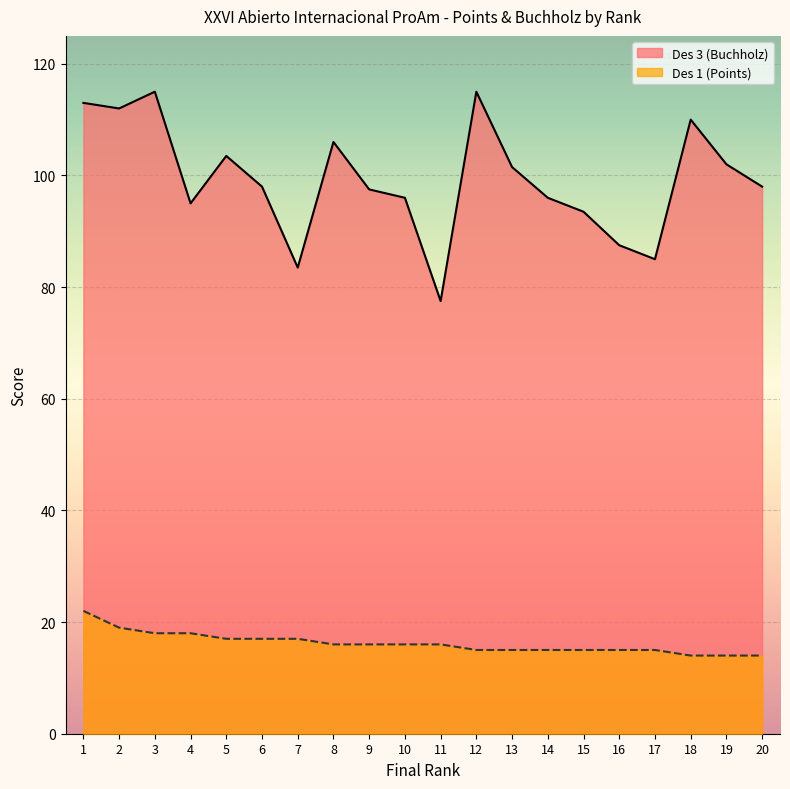

Where is Des 1 (Points) nearest to the value 18?

3